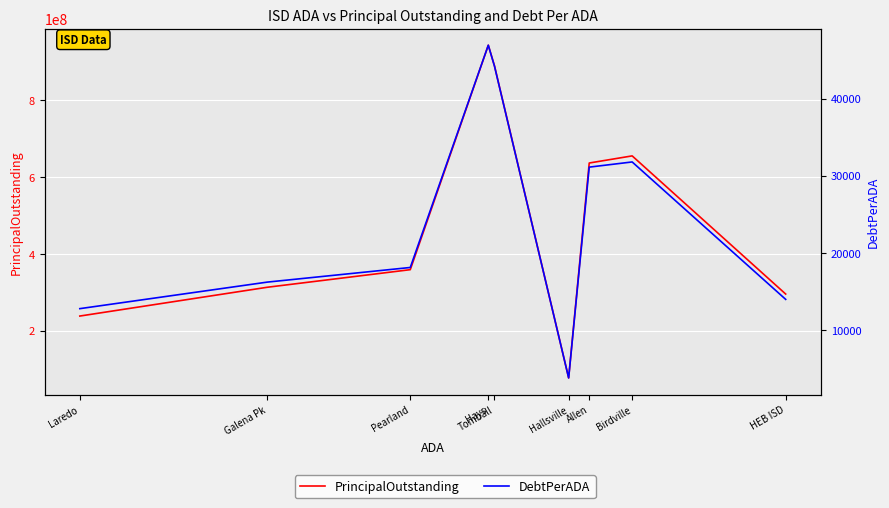

Is it true that DebtPerADA equals 13956.1 at HEB ISD?

True